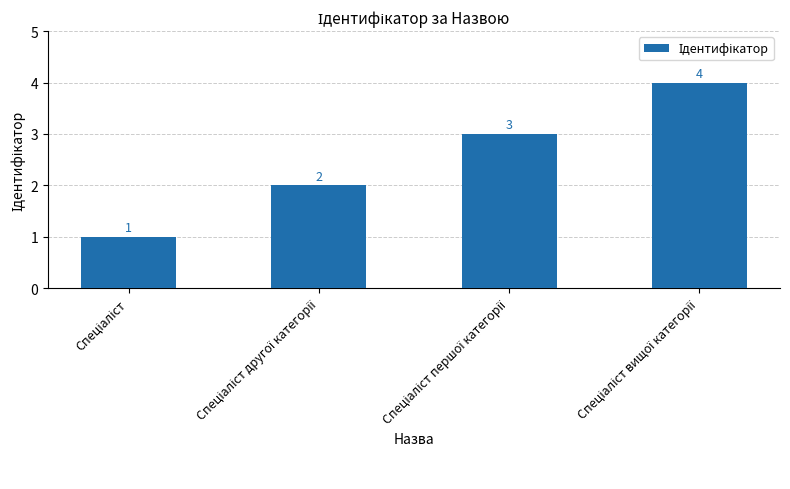

What is the value of the 3rd bar from the left?

3